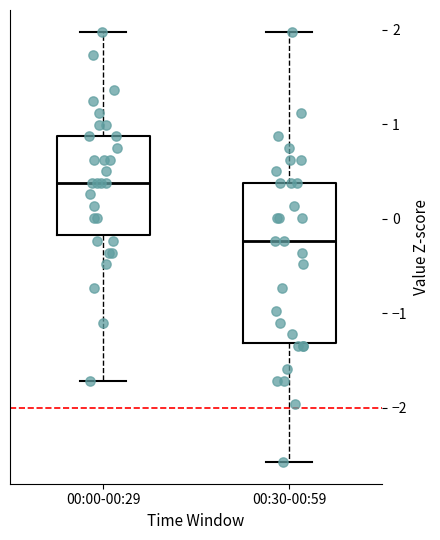

Reading left to right, read every box against the y-axis: the position of its median line, the range the box covers, and the ends of its whiskers. The values are not printed on the chart, so give them approximately, as read against the axis.

00:00-00:29: median 0.4, box -0.2 to 0.9, whiskers -1.7 to 2.0
00:30-00:59: median -0.2, box -1.3 to 0.4, whiskers -2.6 to 2.0